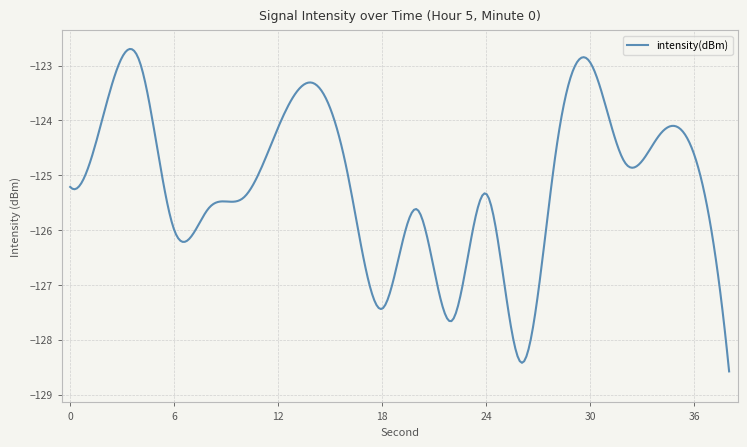

What is the greatest value displayed?

-122.7